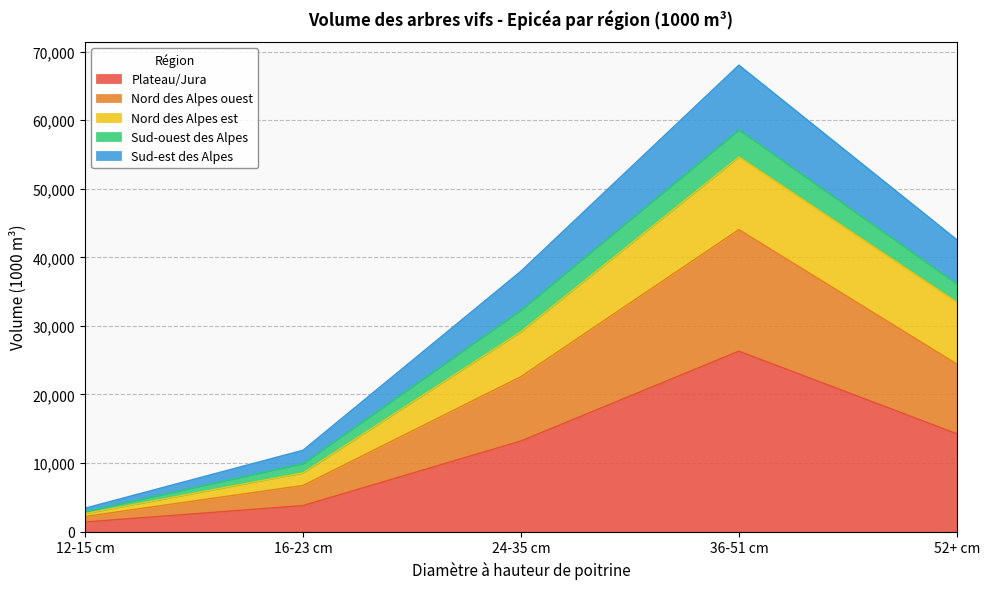

What is the value of the Plateau/Jura point at the 4th from the left?

26325